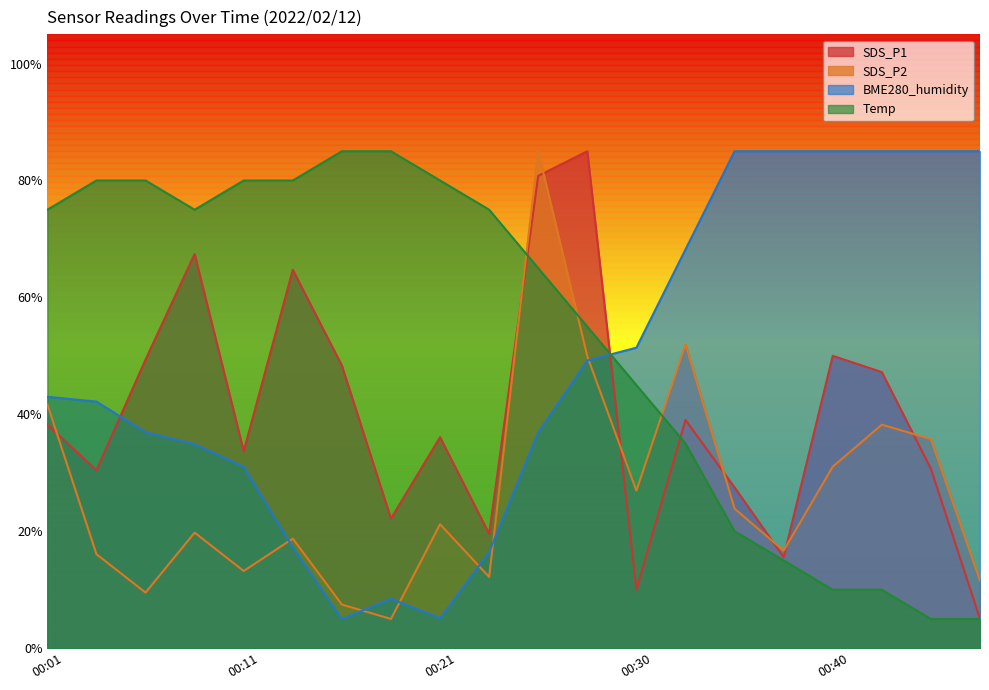

What is the difference between the maximum and minimum values in the SDS_P1 series?

80.0